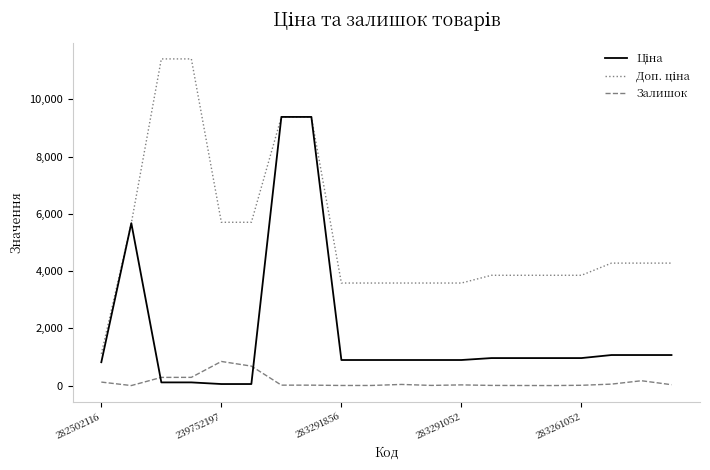

What is the greatest value displayed?

11410.0